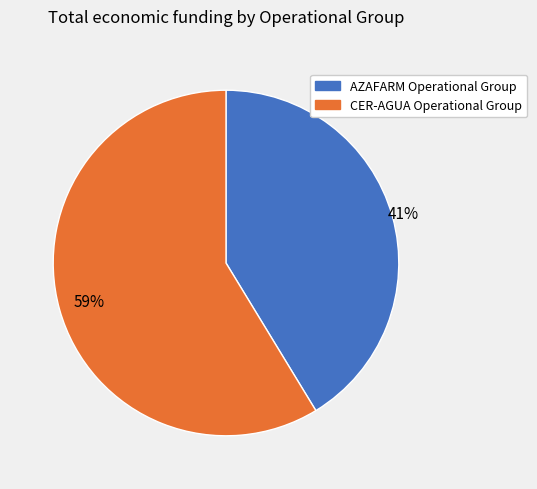

What is the smallest slice in the pie chart?

AZAFARM Operational Group